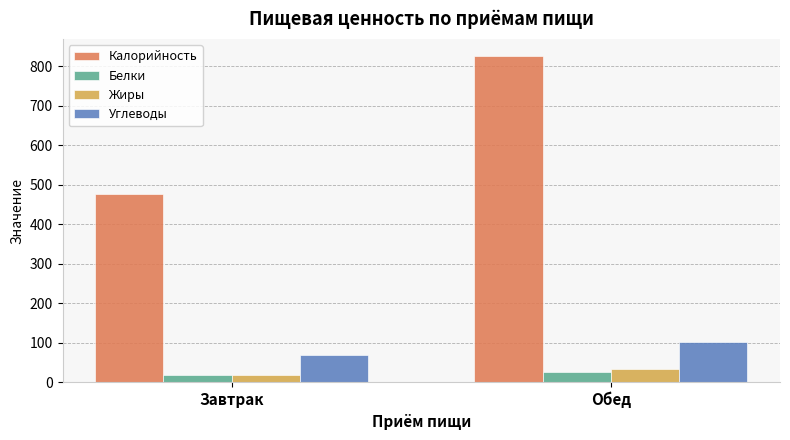

Does the chart contain stacked bars?

No